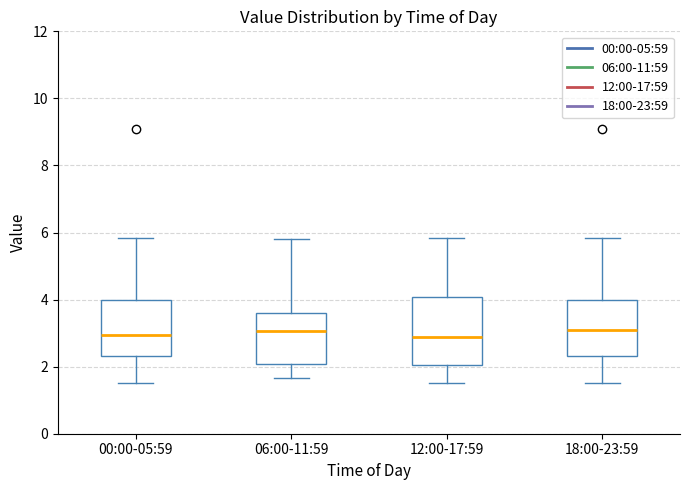

Reading left to right, read every box against the y-axis: the position of its median line, the range the box covers, and the ends of its whiskers. The values are not printed on the chart, so give them approximately, as read against the axis.

00:00-05:59: median 3.0, box 2.4 to 4.0, whiskers 1.6 to 5.8
06:00-11:59: median 3.0, box 2.0 to 3.6, whiskers 1.6 to 5.8
12:00-17:59: median 2.8, box 2.0 to 4.0, whiskers 1.6 to 5.8
18:00-23:59: median 3.2, box 2.4 to 4.0, whiskers 1.6 to 5.8